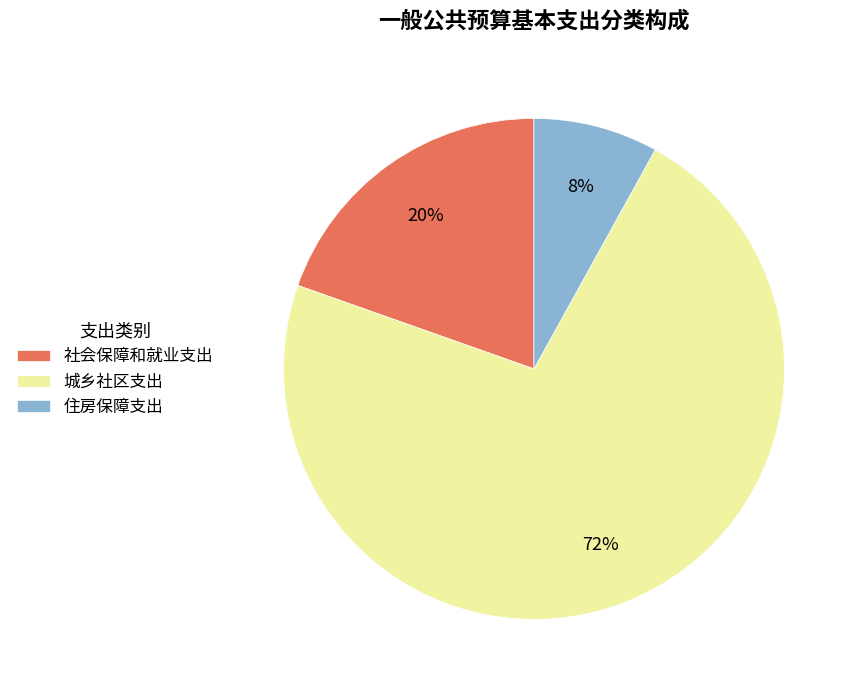

Is it true that 住房保障支出 is 1% of the pie?

False